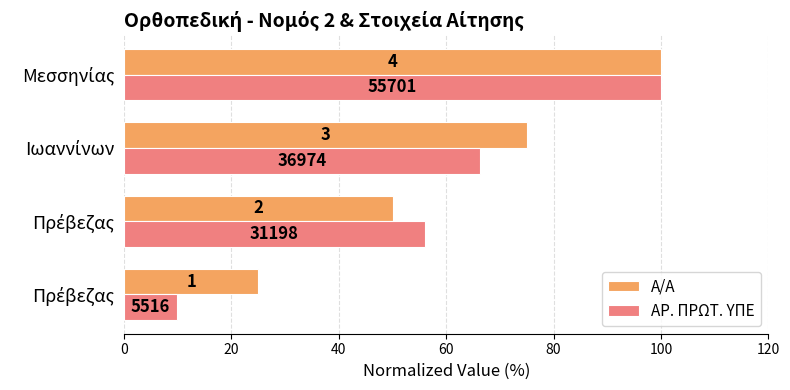

What are all the series names shown in the legend?

Α/Α, ΑΡ. ΠΡΩΤ. ΥΠΕ